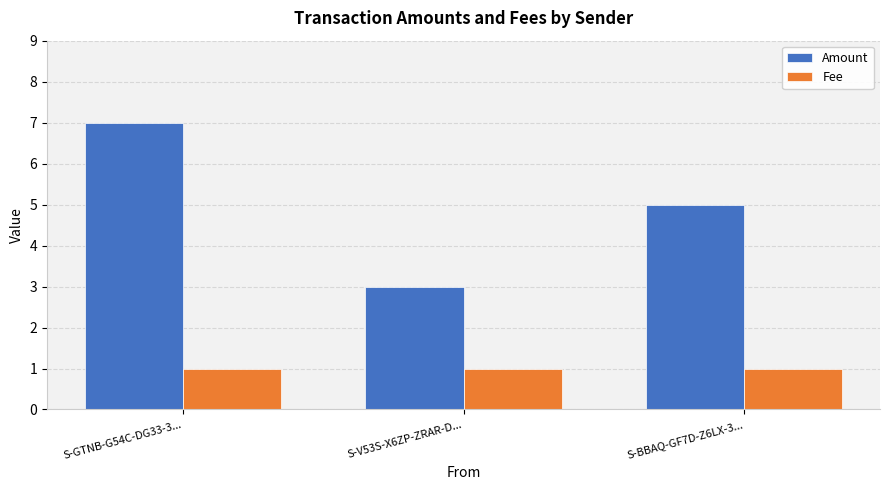

What is the value of the Fee bar at the 1st from the left?

1